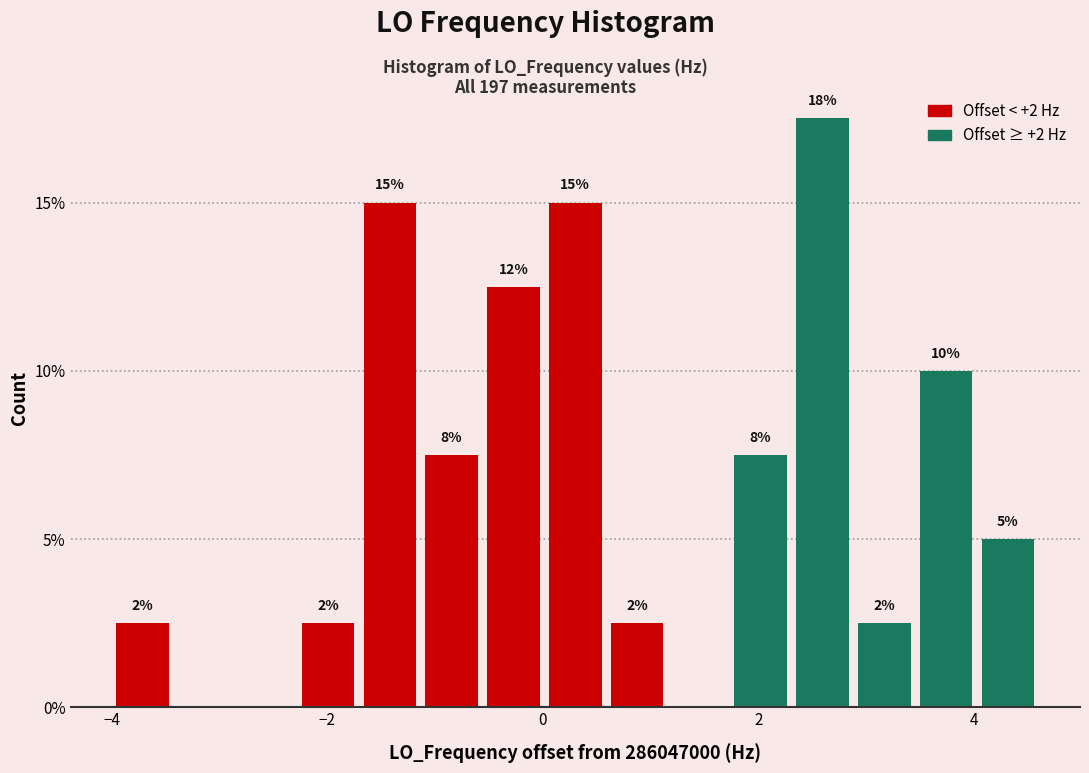

Read against the x-axis, roughly where is the centre of the tallest bar?

2.6